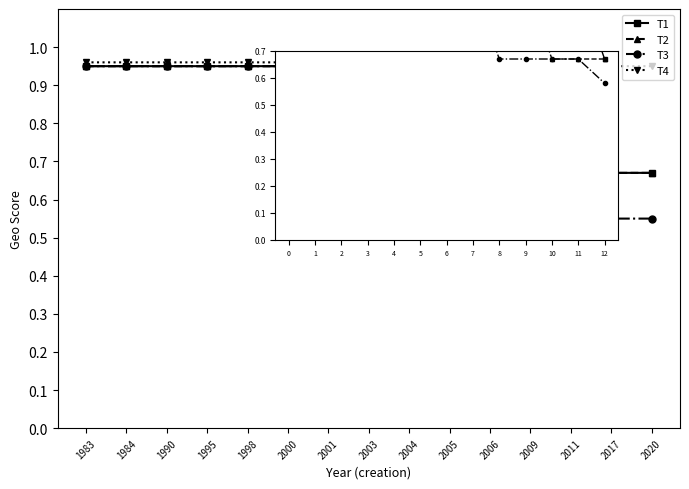

True or false: T2 has a value of 0.4 at 2001.

False